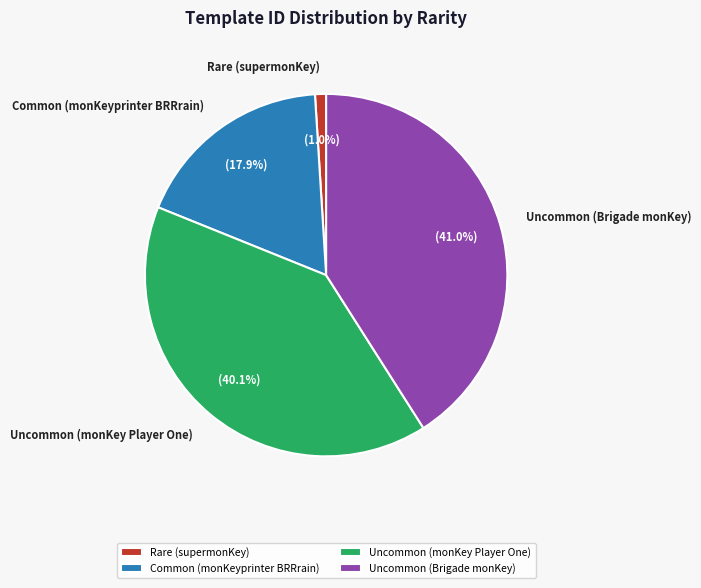

How many segments does this pie chart have?

4